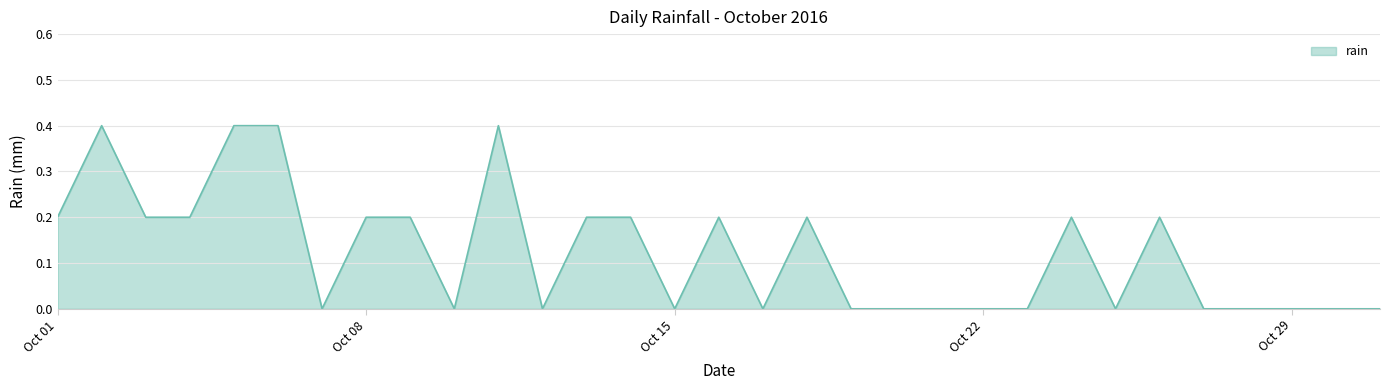

What is the difference between the maximum and minimum values?

0.4